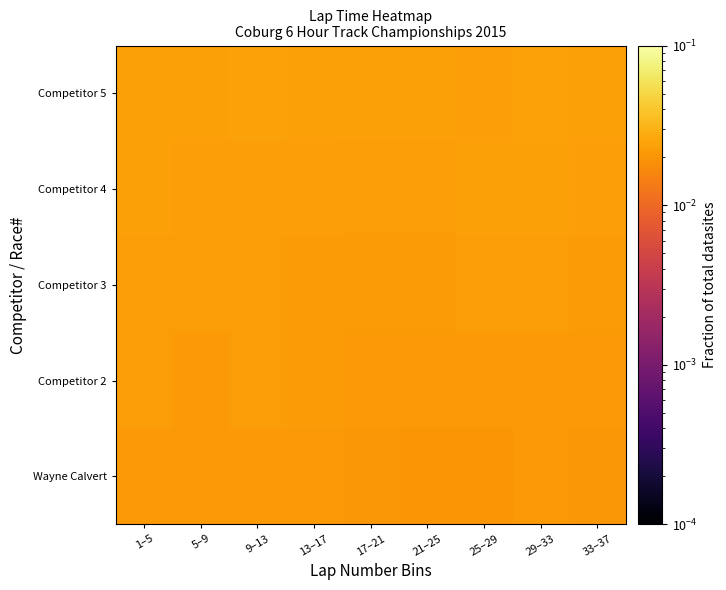

Which label corresponds to the smallest value in the chart?

25–29